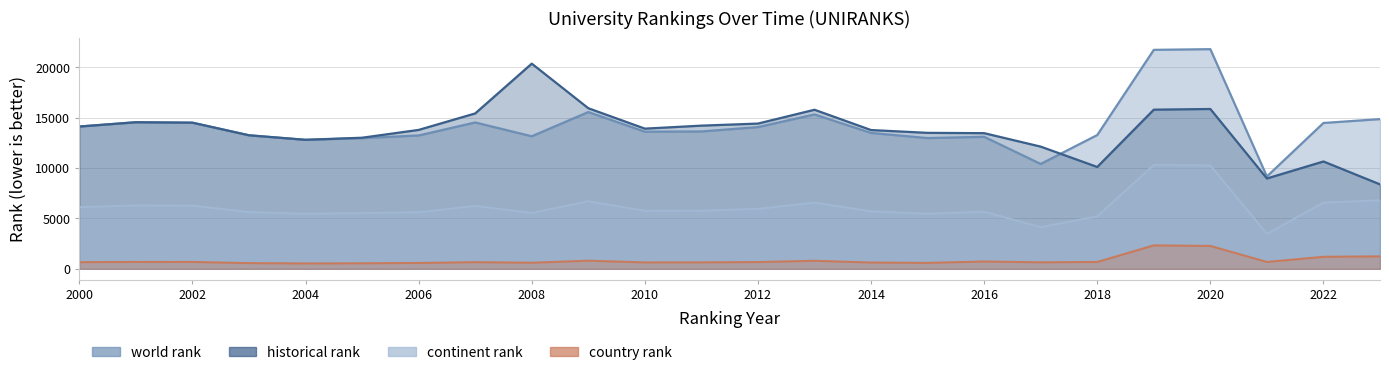

What is the approximate value of continent rank at 2017?

4136.0